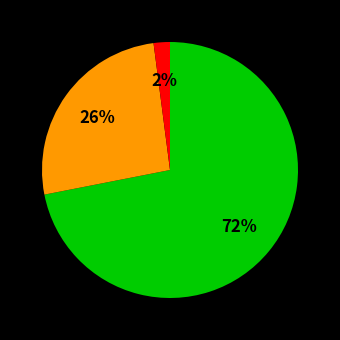

Is there a majority slice in this chart?

Yes